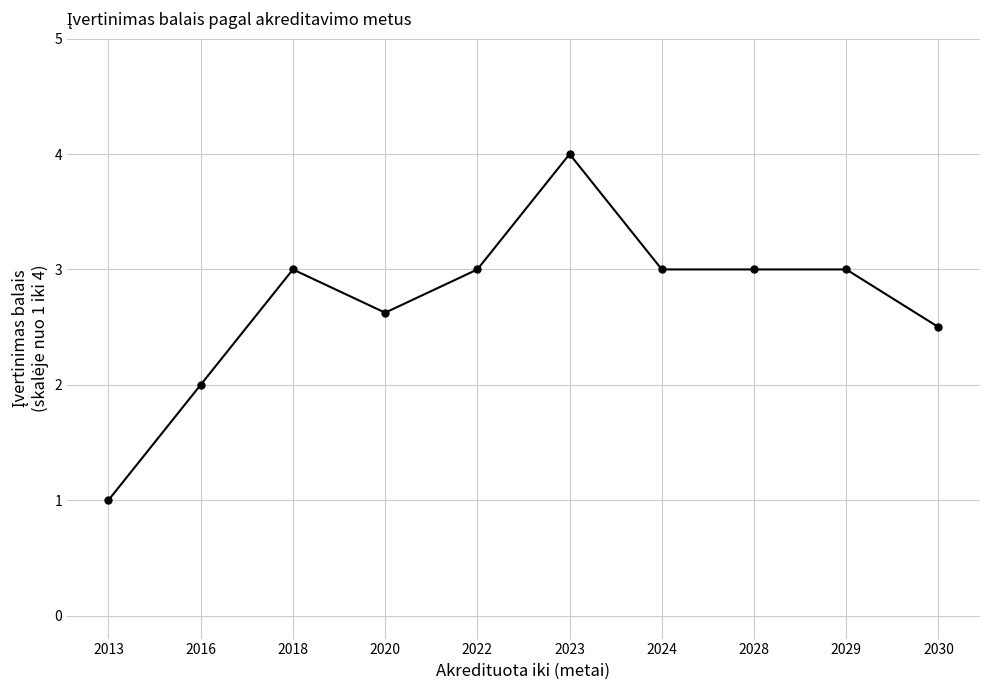

Does the chart display data point markers on the line(s)?

Yes